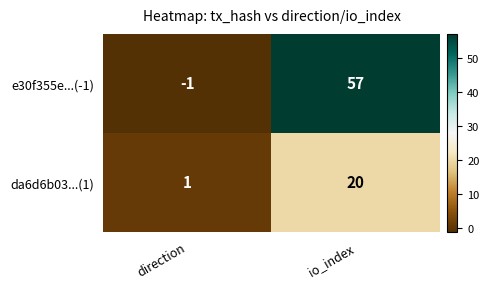

What is the average value of the e30f355e...(-1) series?

28